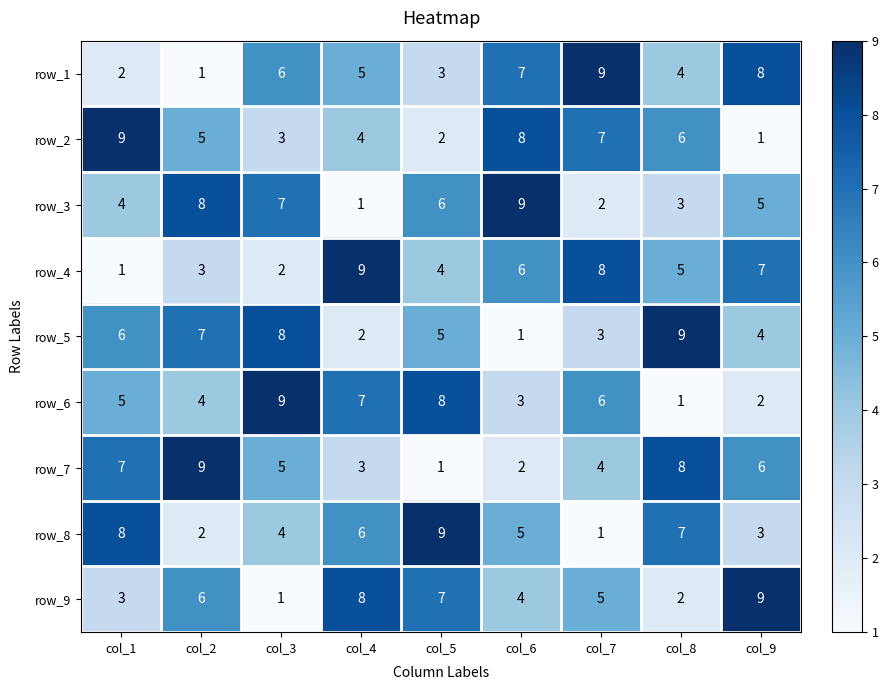

How many data points does each series have?

9